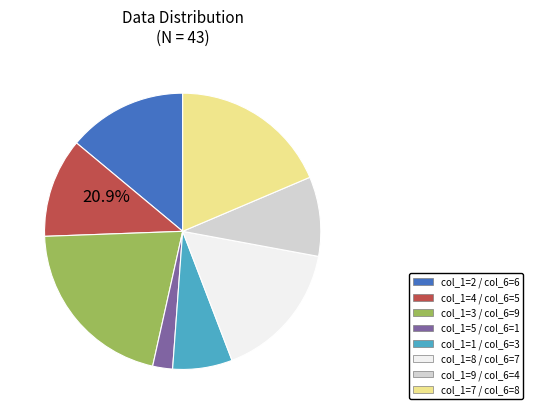

Combined, what portion of the pie is 2 and 9?

23.3%